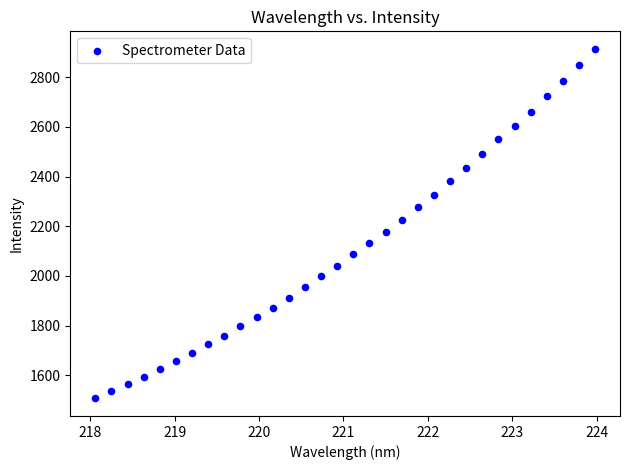

What is the range of X values (max minus min)?

5.9